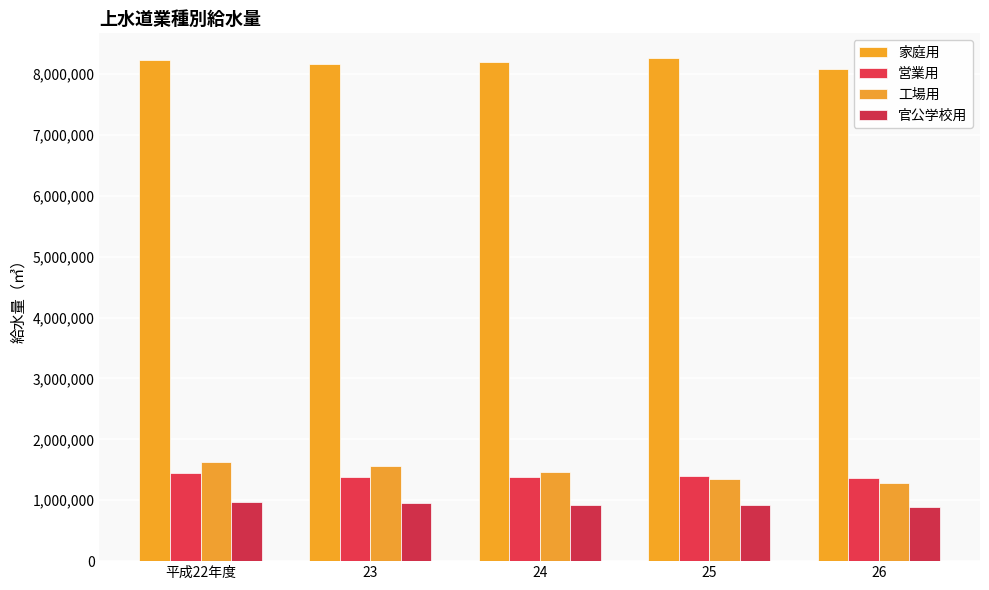

At which label does 営業用 reach its minimum?

26